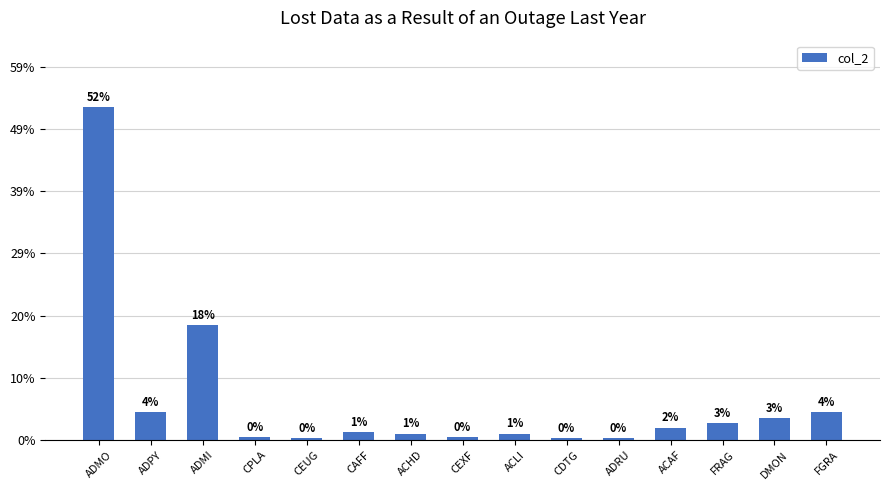

Are the bars horizontal?

No